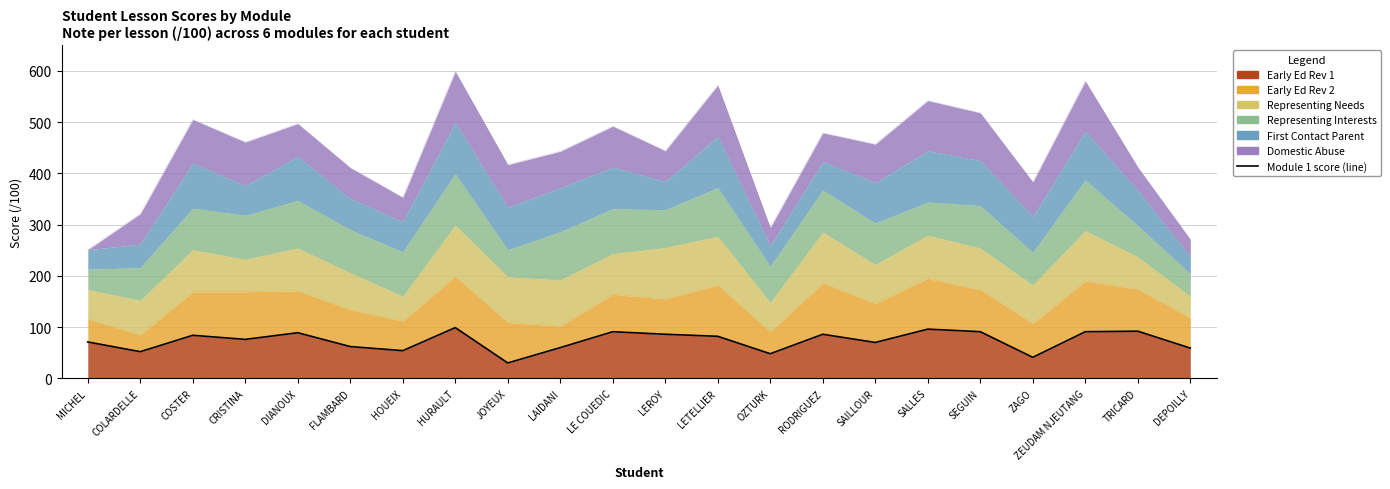

Does the chart display data point markers on the line(s)?

No